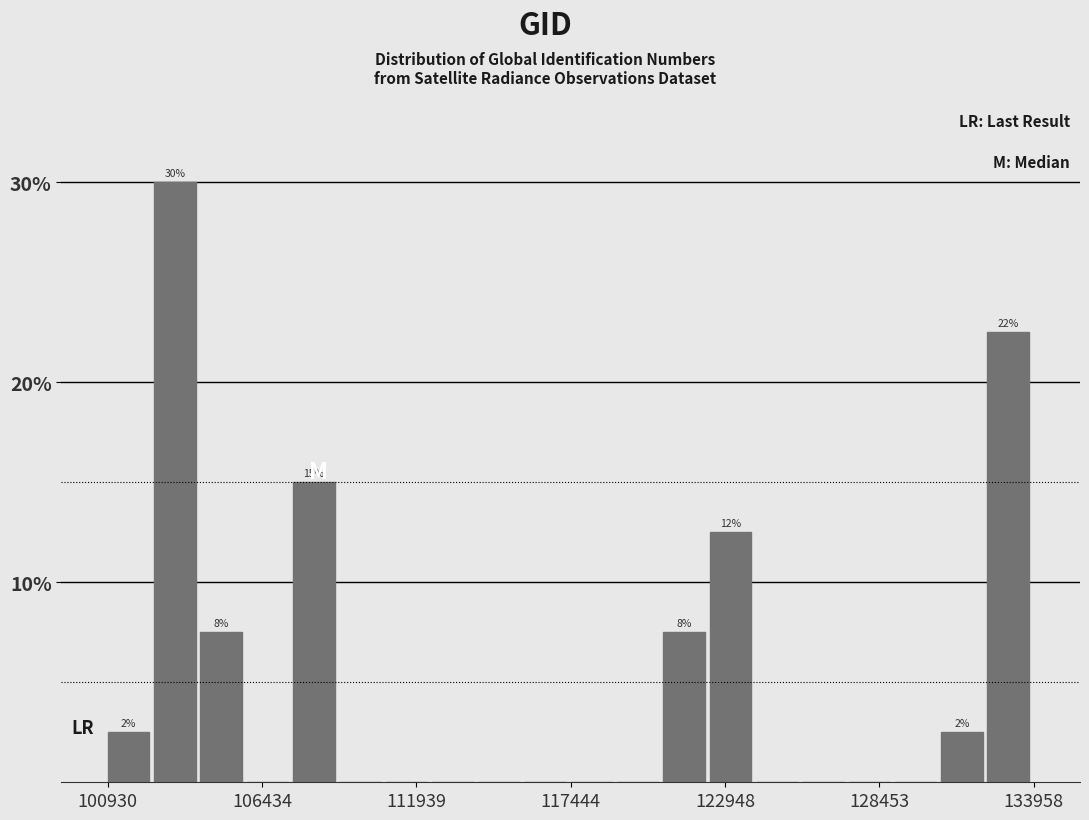

Read against the x-axis, roughly where is the centre of the tallest bar?

103000